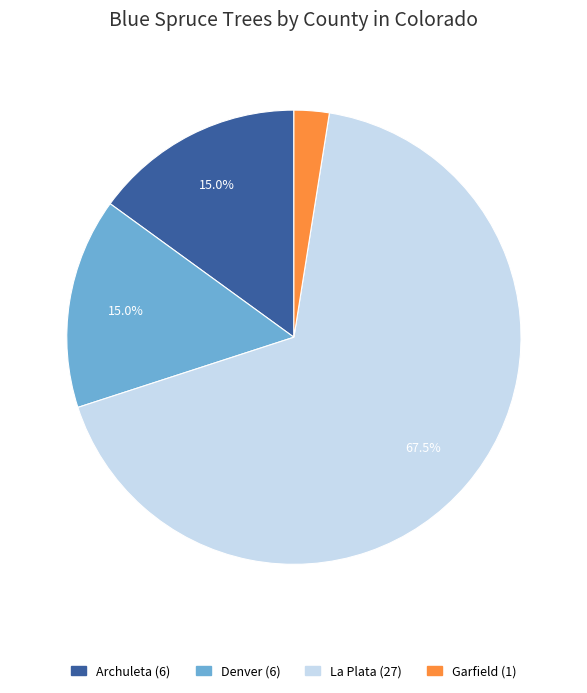

Does any single category account for the majority?

Yes